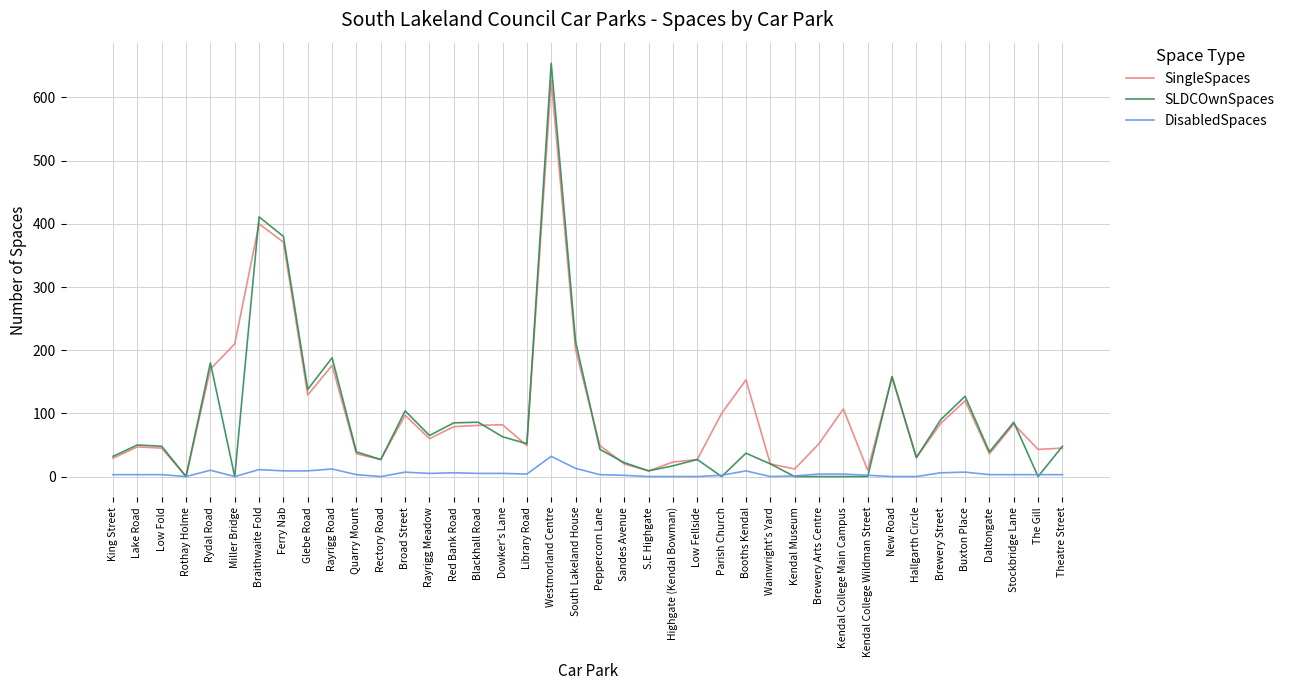

Which category has the highest value in the SingleSpaces series?

Westmorland Centre